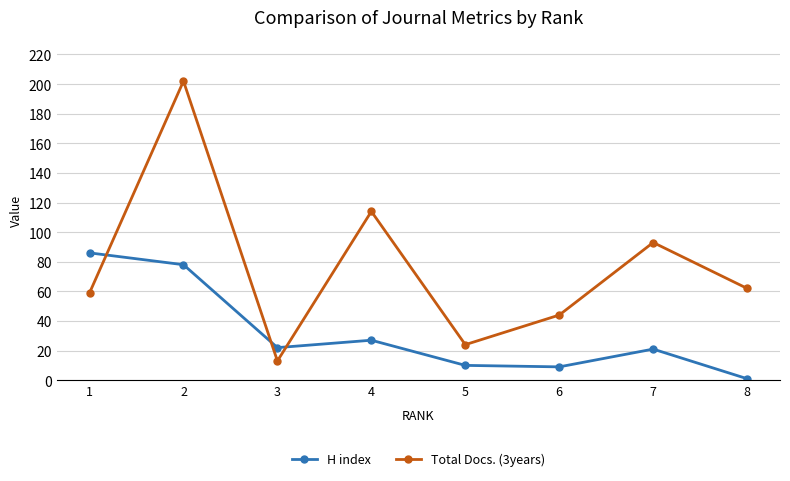

The H index series shows 4 at 7. True or false?

False